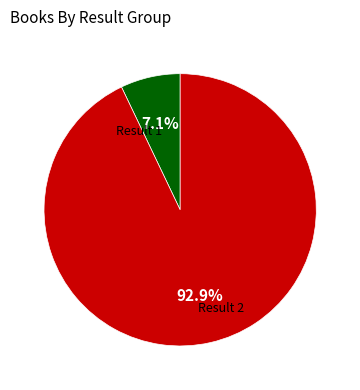

How many slices are in this pie chart?

2